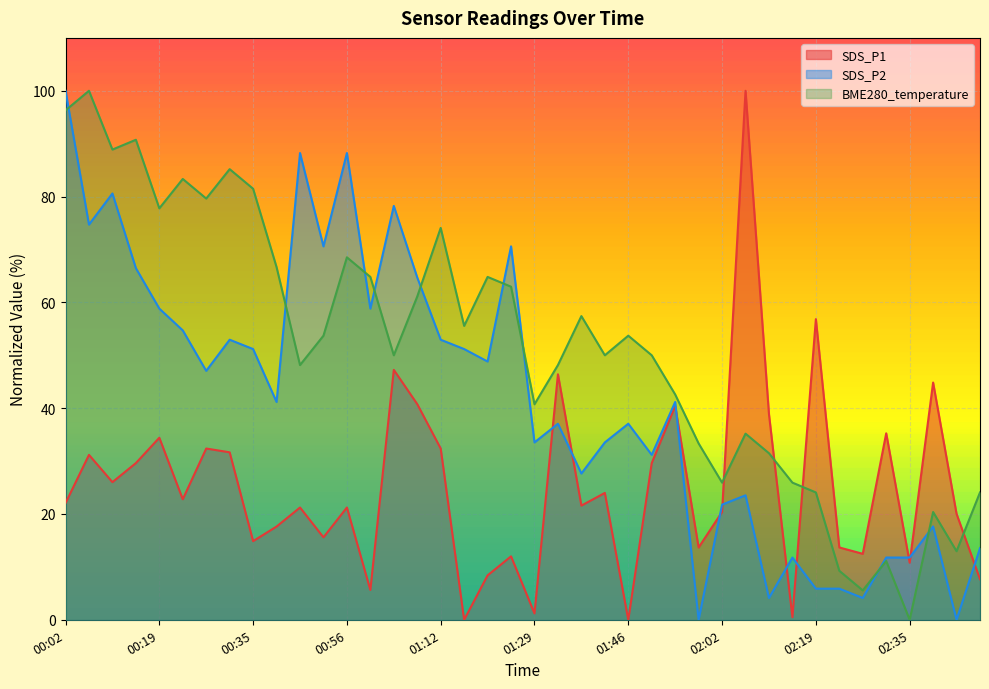

True or false: BME280_temperature has a value of 42.1 at 00:19.

False